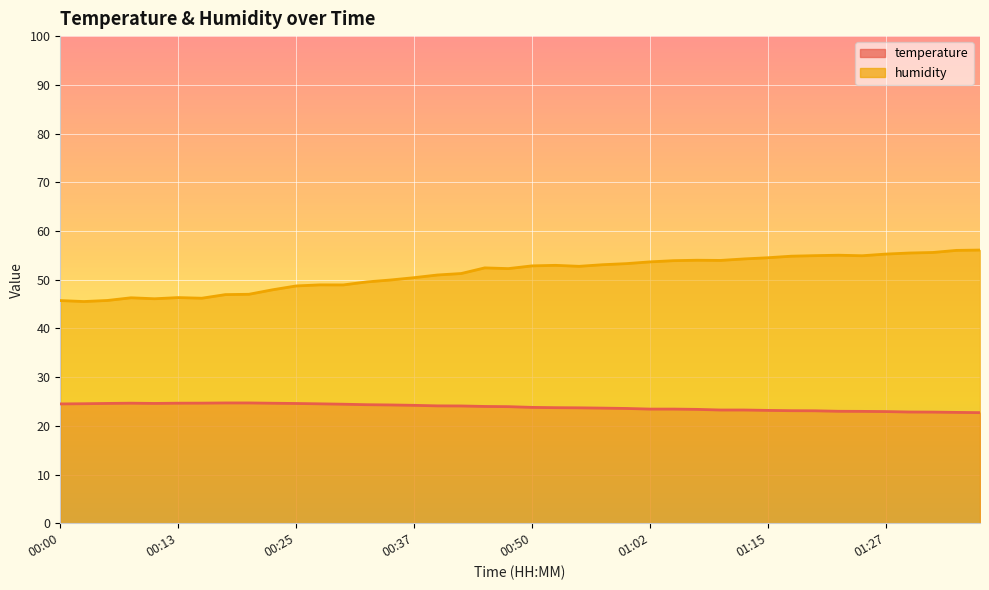

List the series in order of their overall mean, highest first.

humidity, temperature